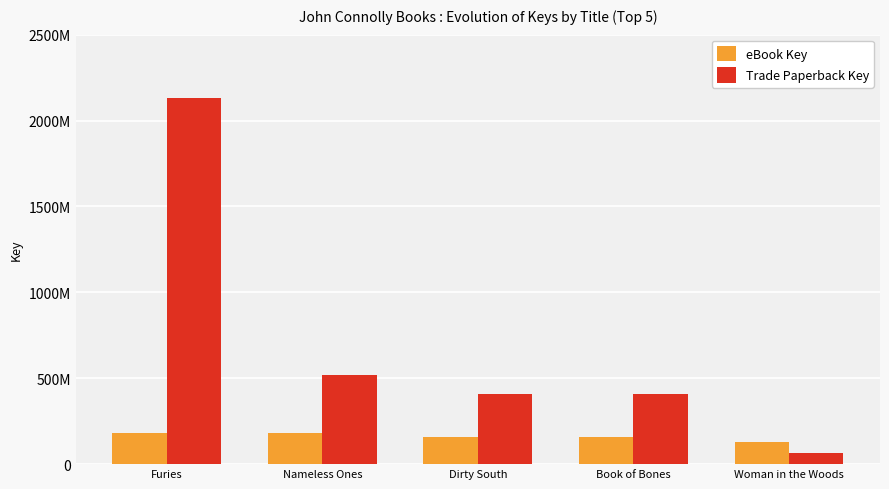

Reading left to right, what are all the values shown in this chart?

eBook Key: 181004768	180946855	158544991	158543323	127585104
Trade Paperback Key: 2133059199	516690338	406536383	406543654	65427816